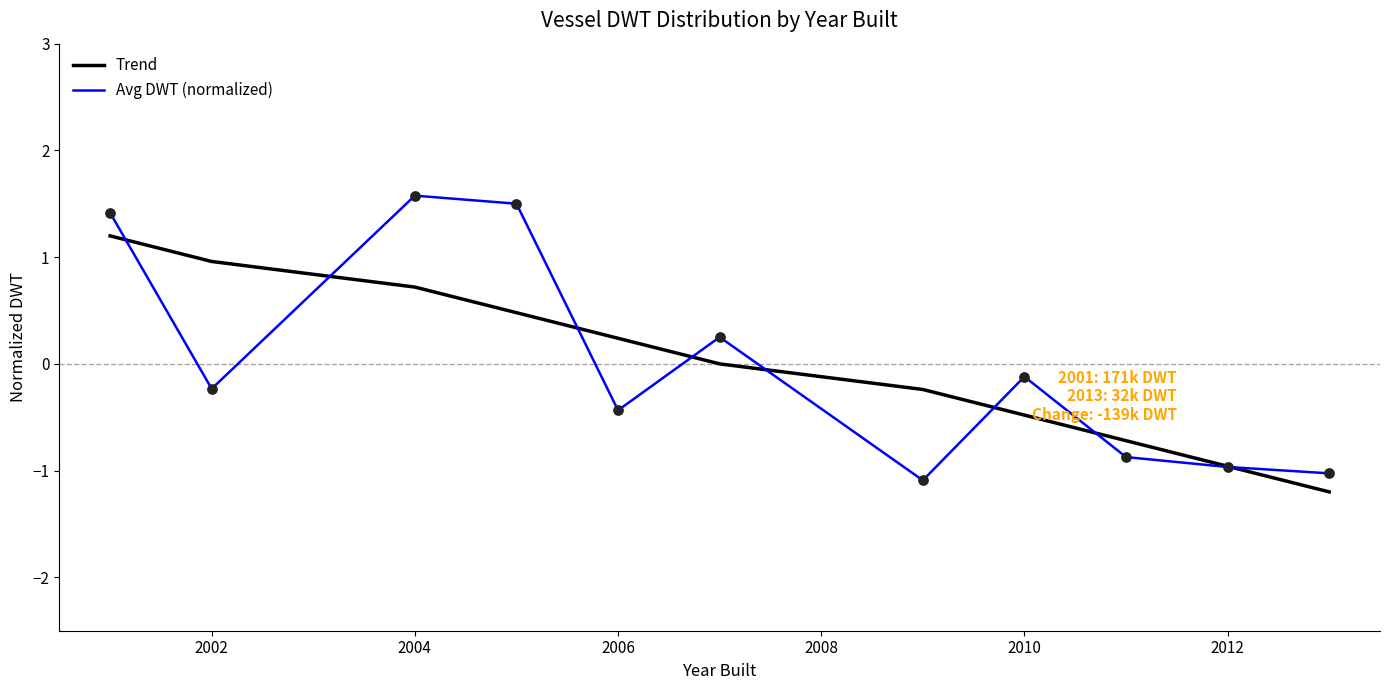

What are all the series names shown in the legend?

Trend, Avg DWT (normalized)